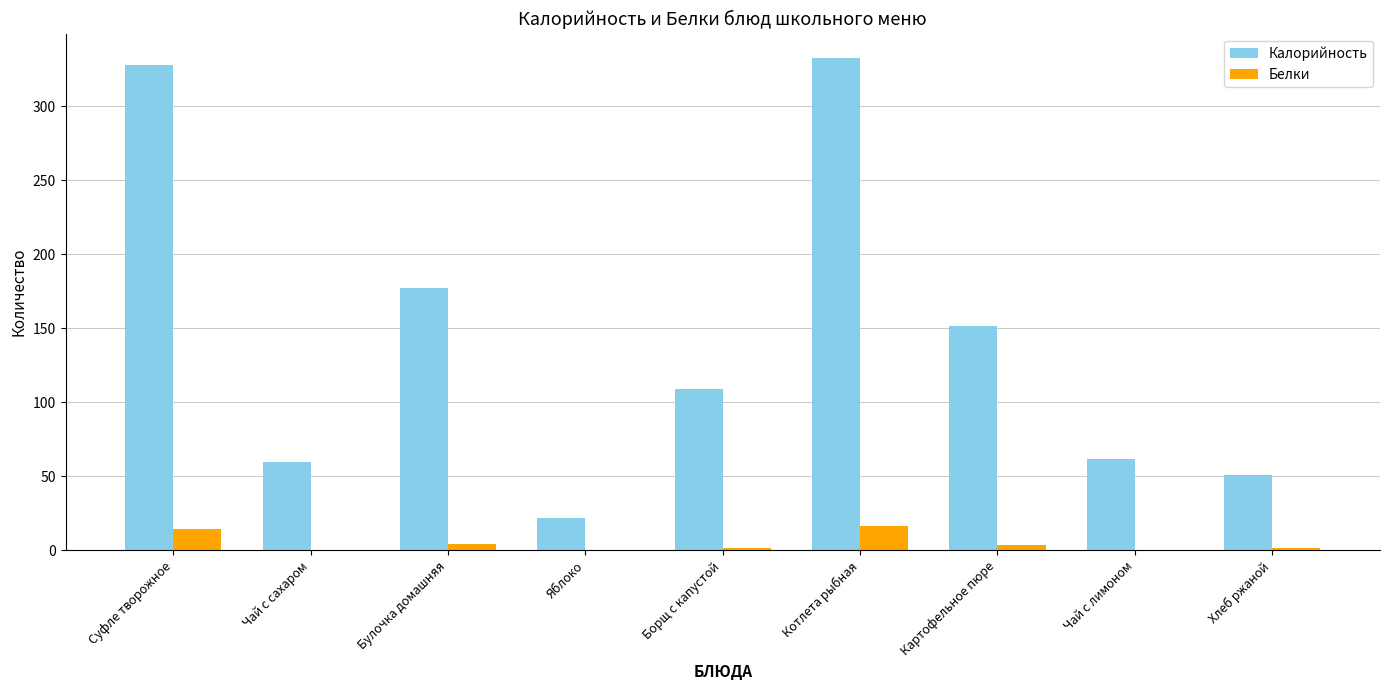

Is the value of Калорийность at Хлеб ржаной greater than the value of Белки at Суфле творожное?

Yes